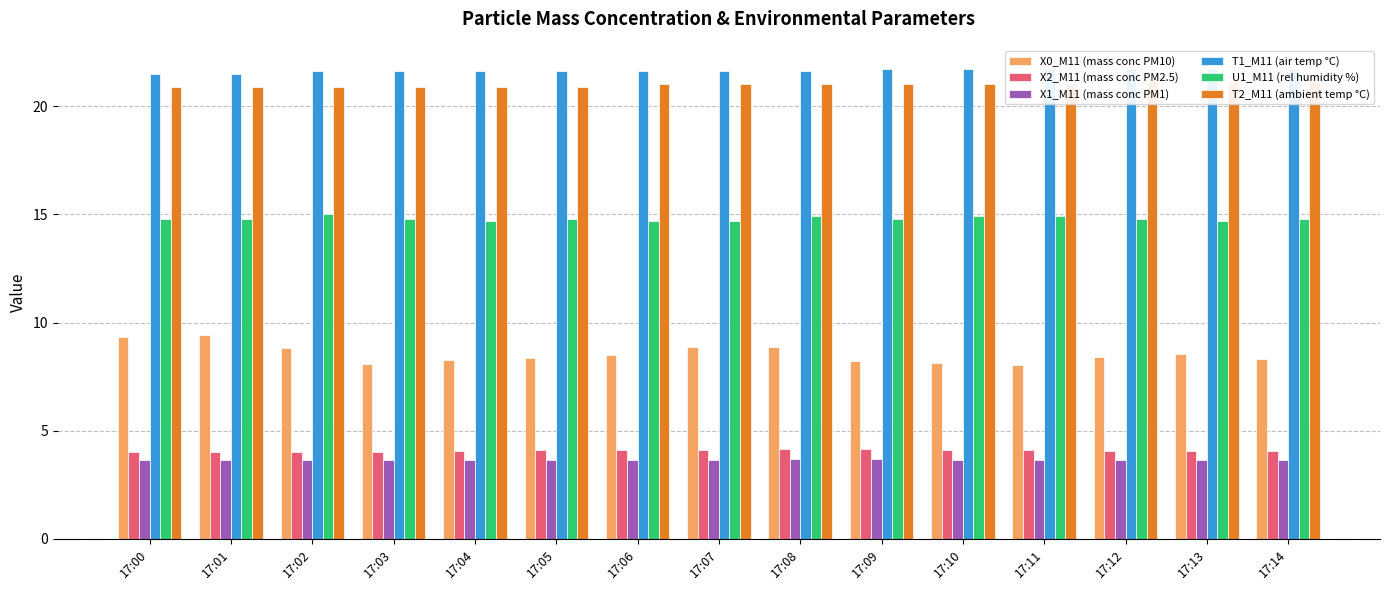

The value of T1_M11 (air temp °C) at 17:01 is 21.5. True or false?

True